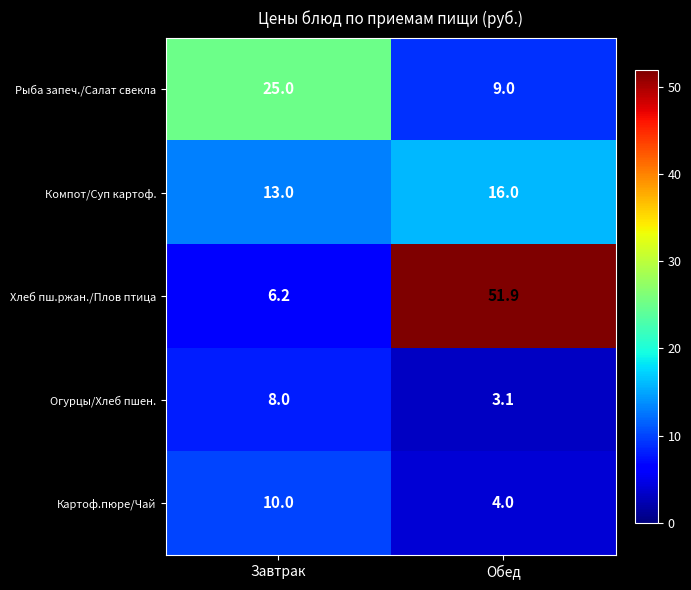

How many data points does each series have?

2